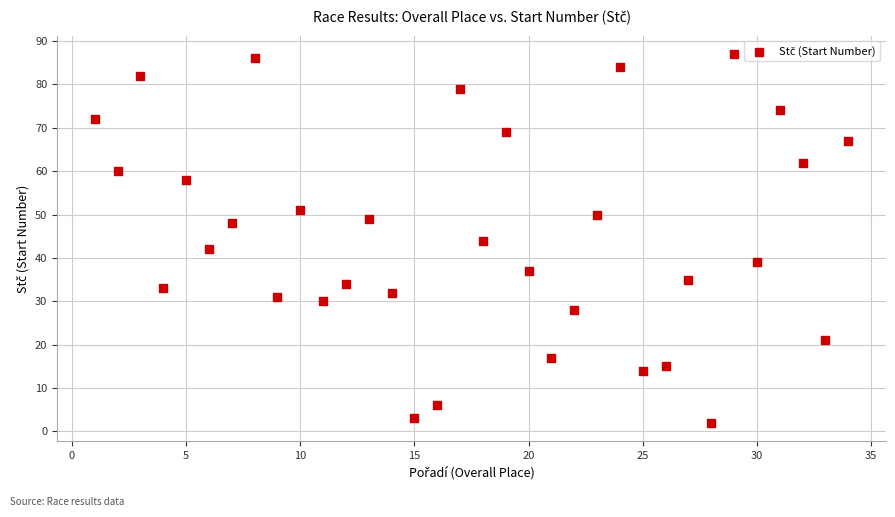

What is the range of X values (max minus min)?

33